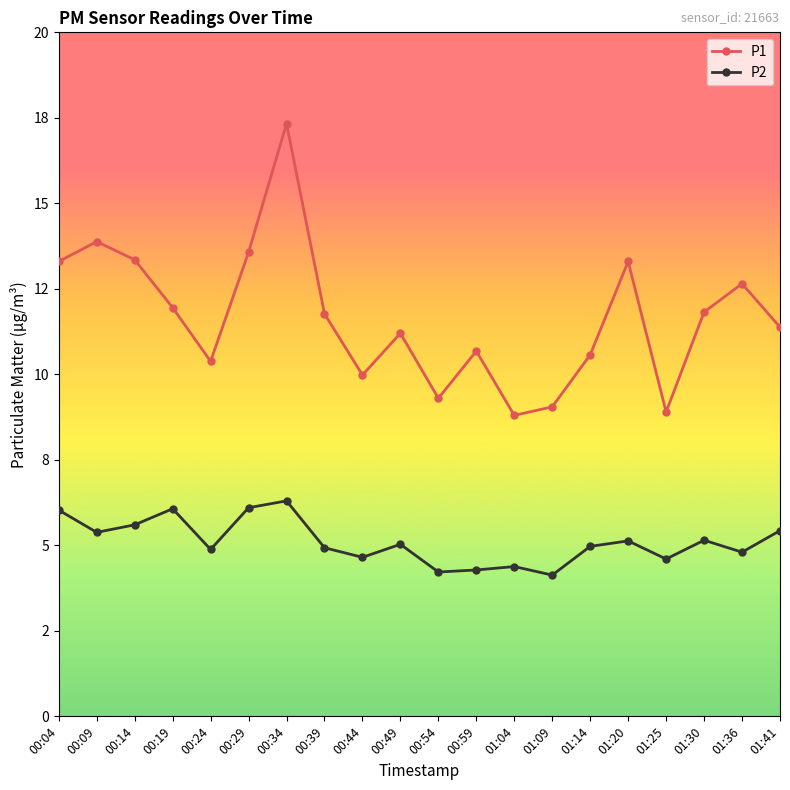

What position from the left is 00:39?

8